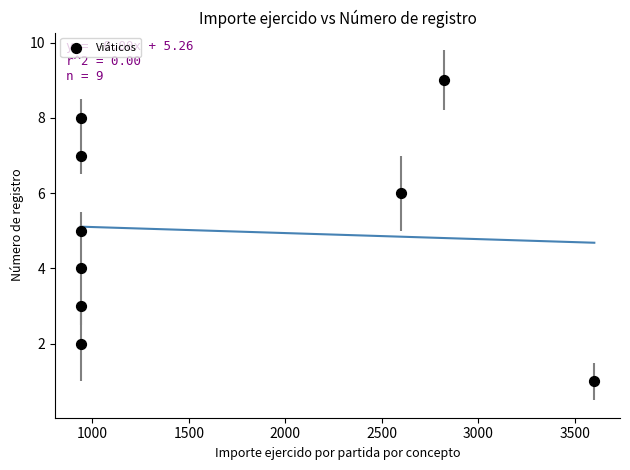

What is the average Y value?

5